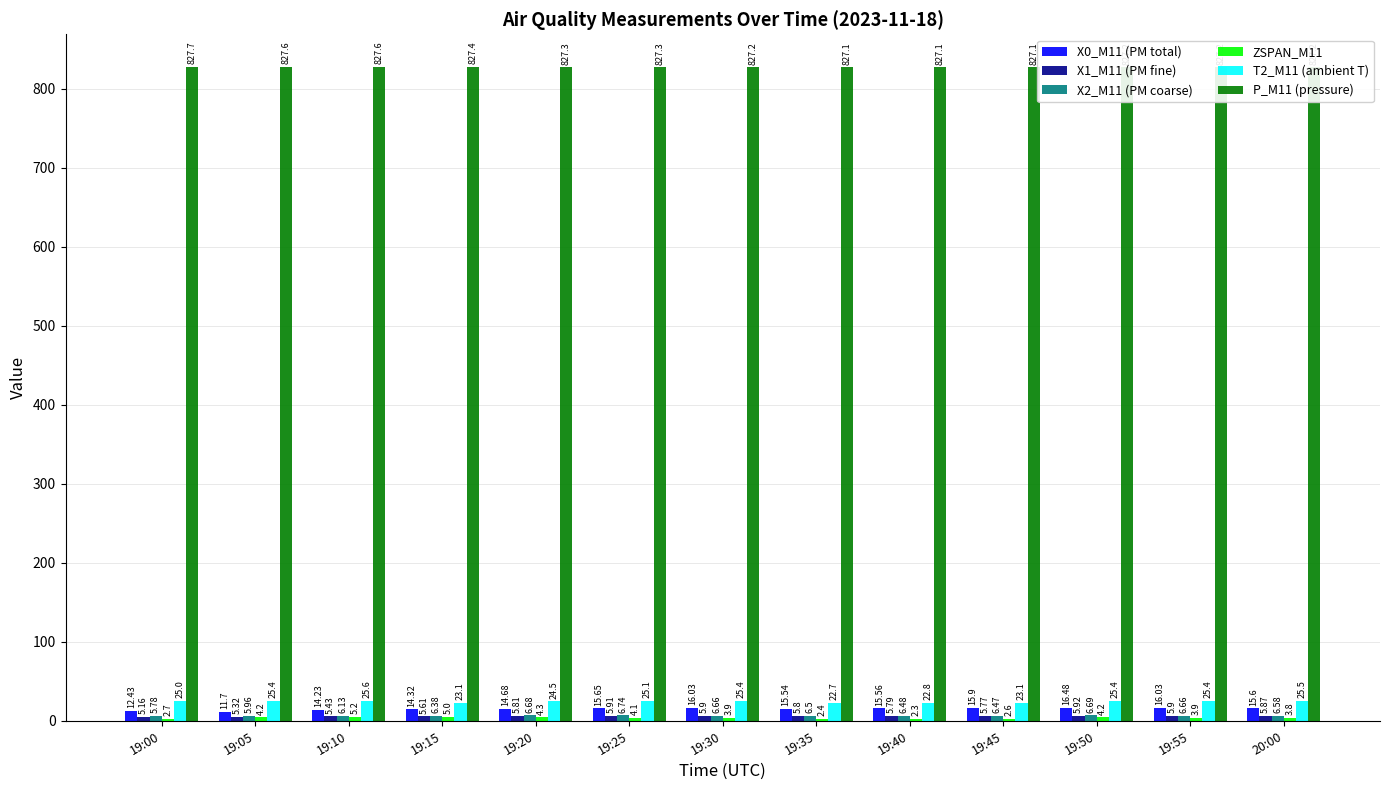

Which category has the highest value across all series?

19:00